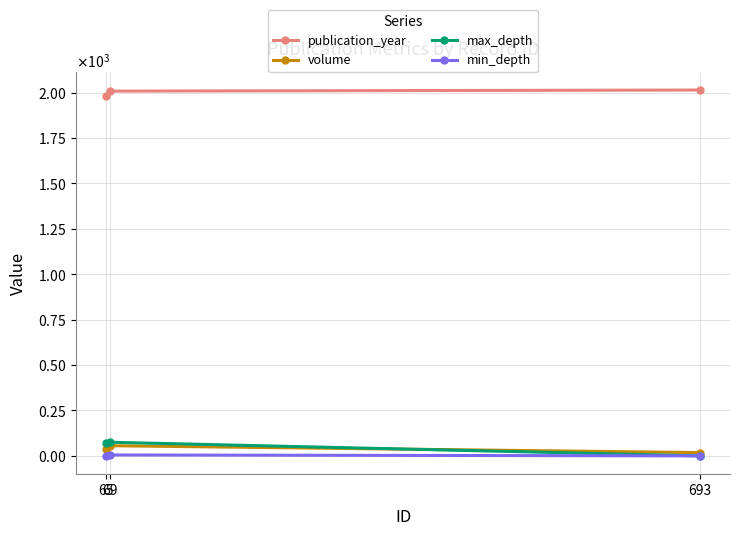

What are all the series names shown in the legend?

publication_year, volume, max_depth, min_depth